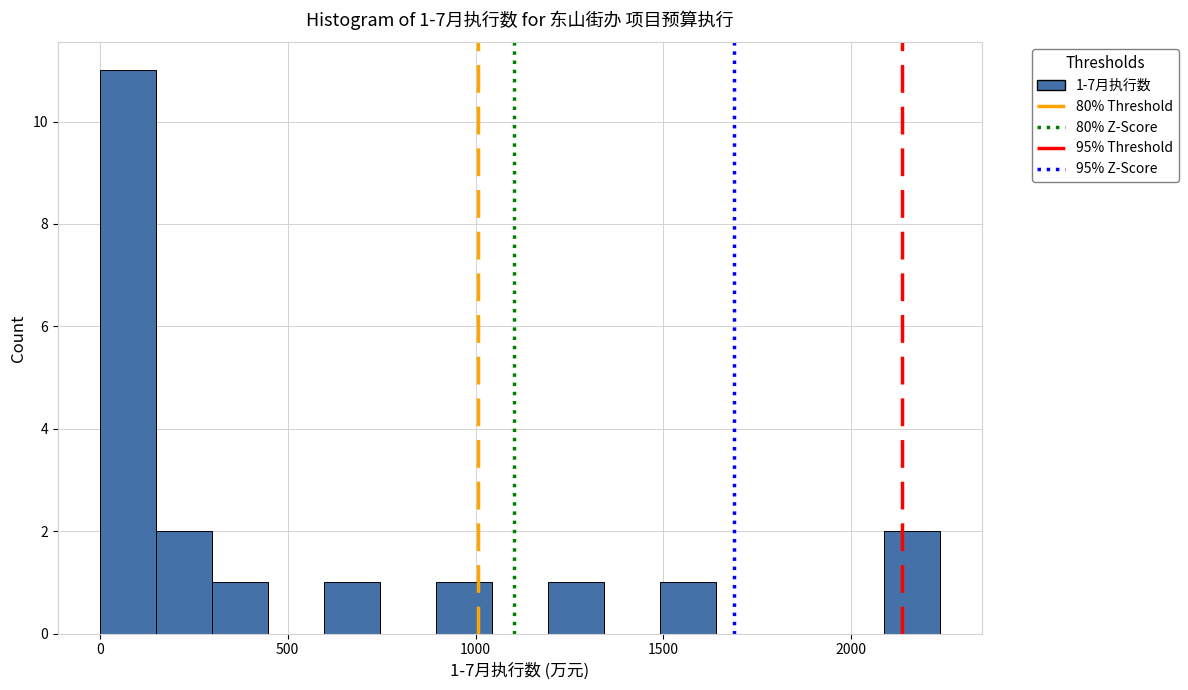

Read against the x-axis, roughly where is the centre of the tallest bar?

50